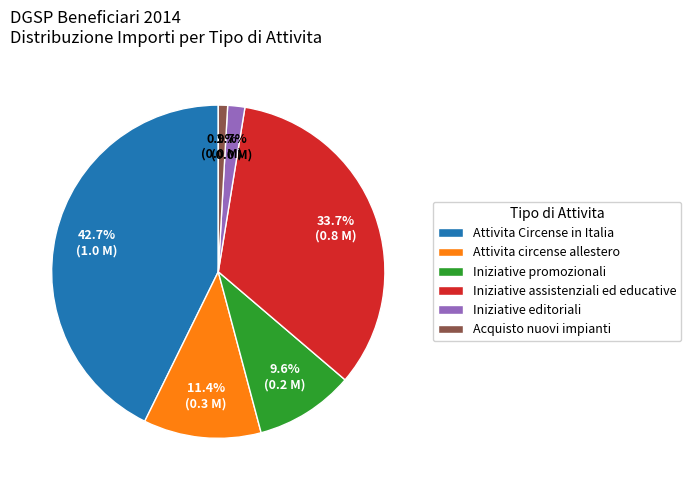

Does any single category account for the majority?

No